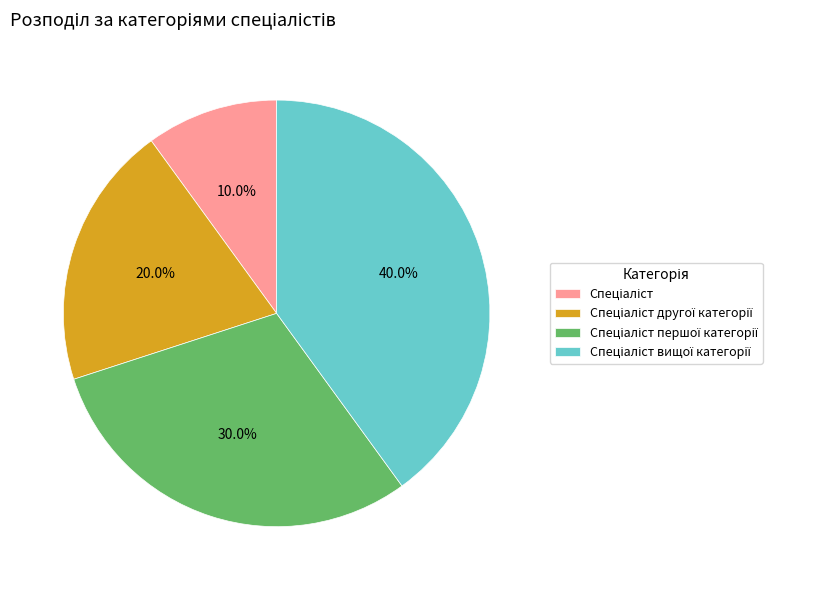

Does any single category account for the majority?

No